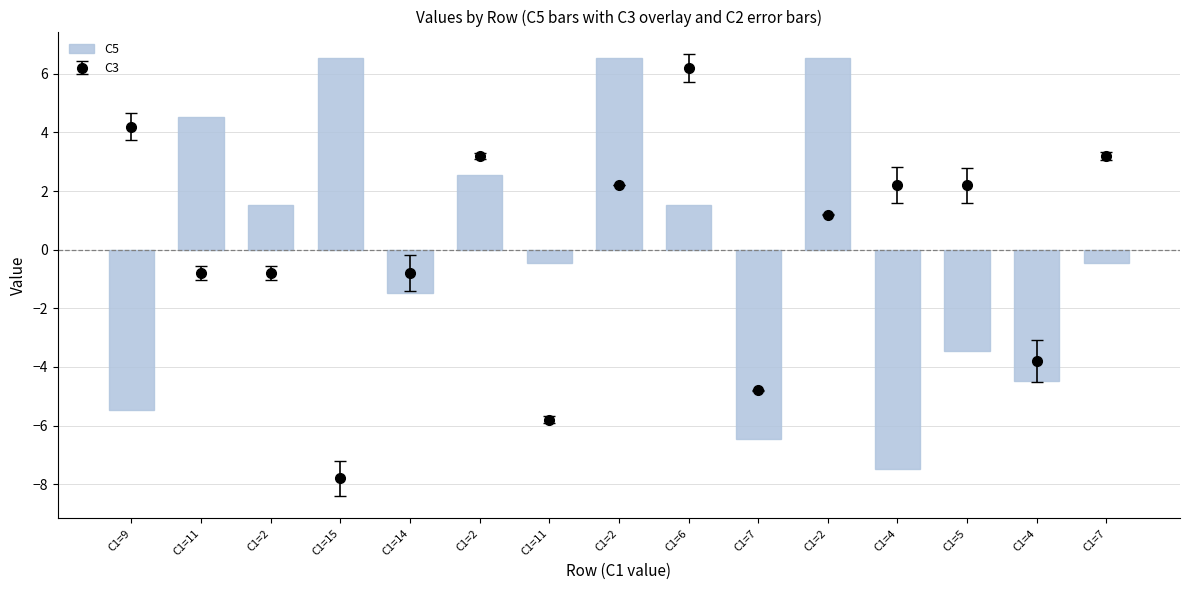

Does the chart contain stacked bars?

No